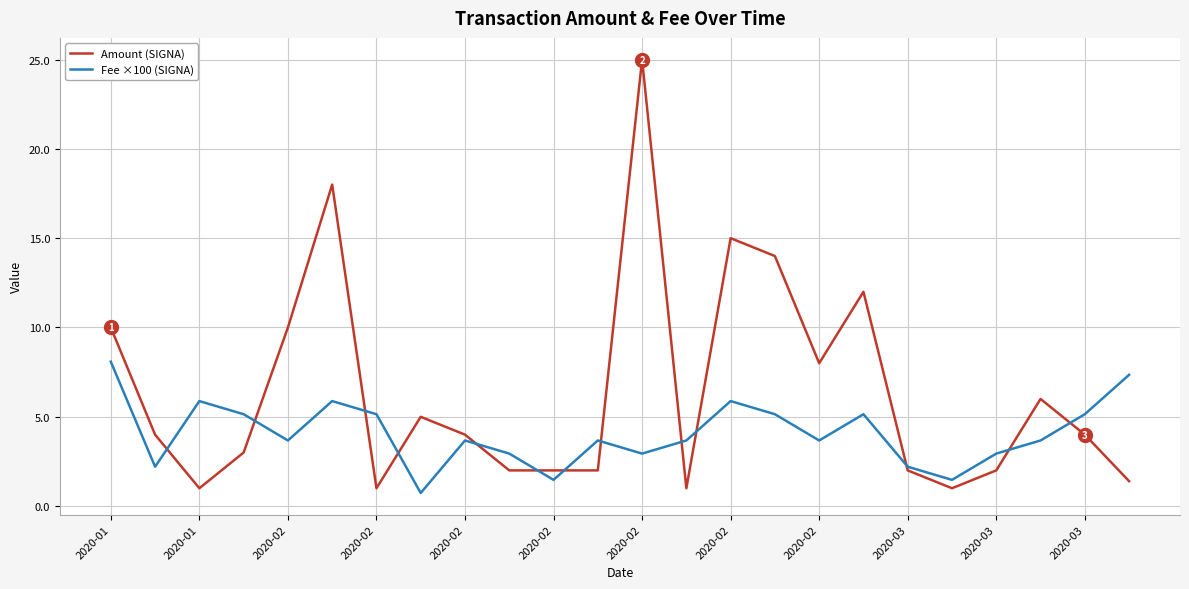

Which series has the widest spread of values?

Amount (SIGNA)